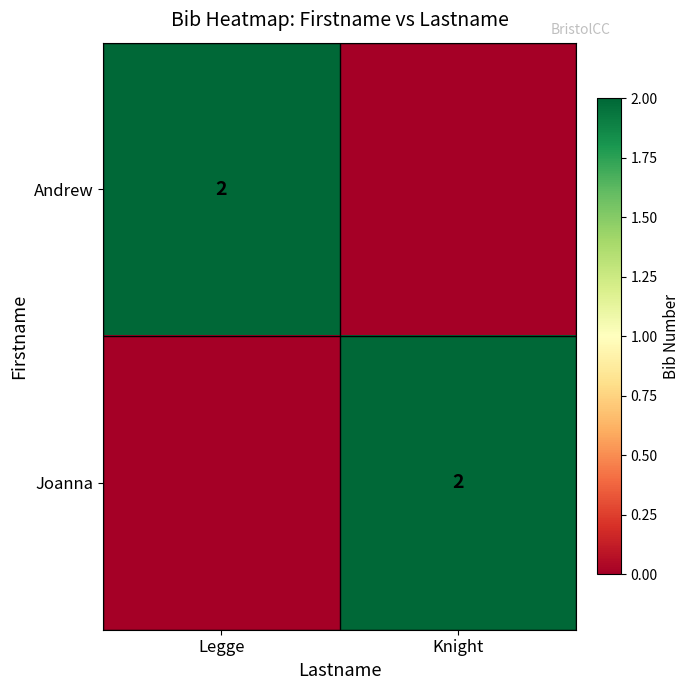

Which has a higher value, Legge or Knight?

Legge